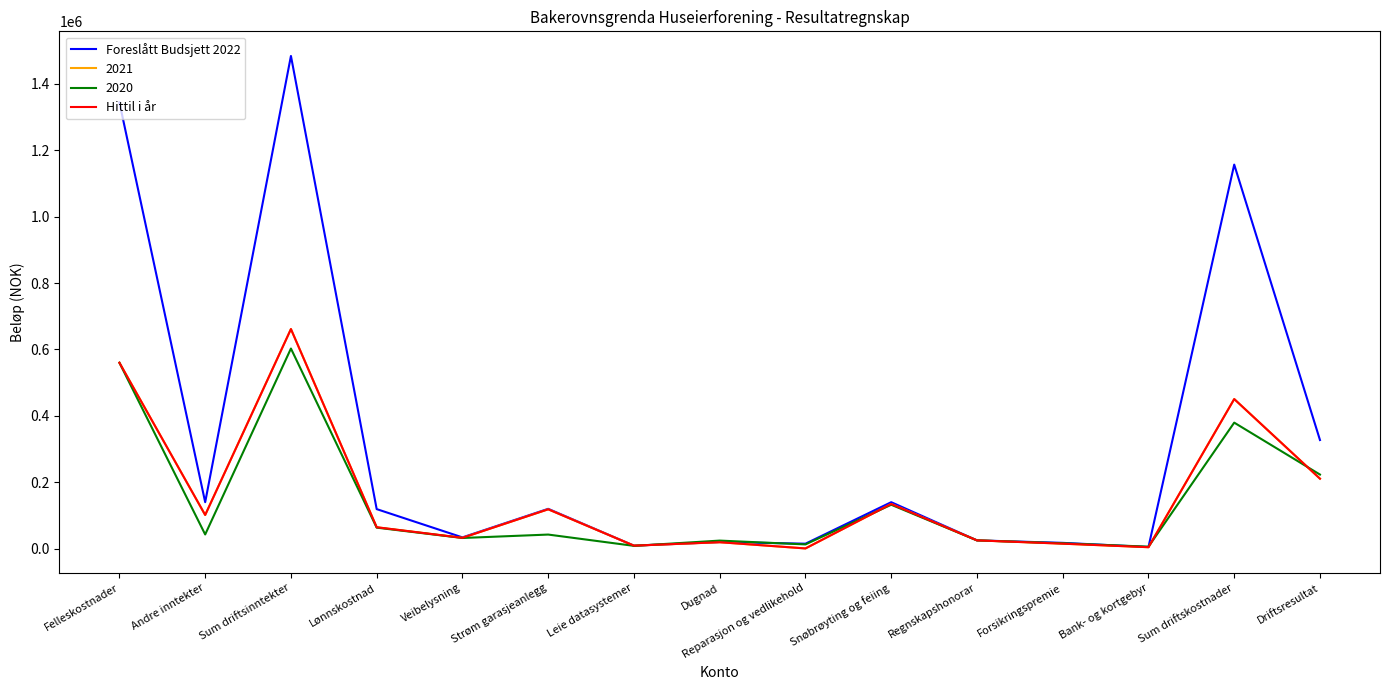

How many interior local valleys does the Hittil i år series have?

5